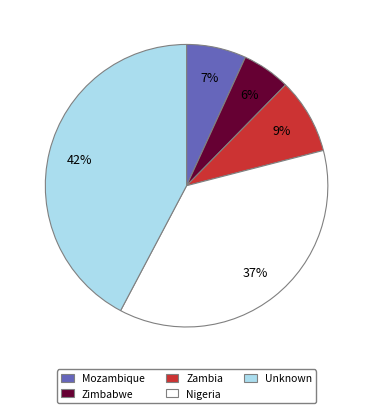

Does Nigeria account for over 50% of the chart?

No